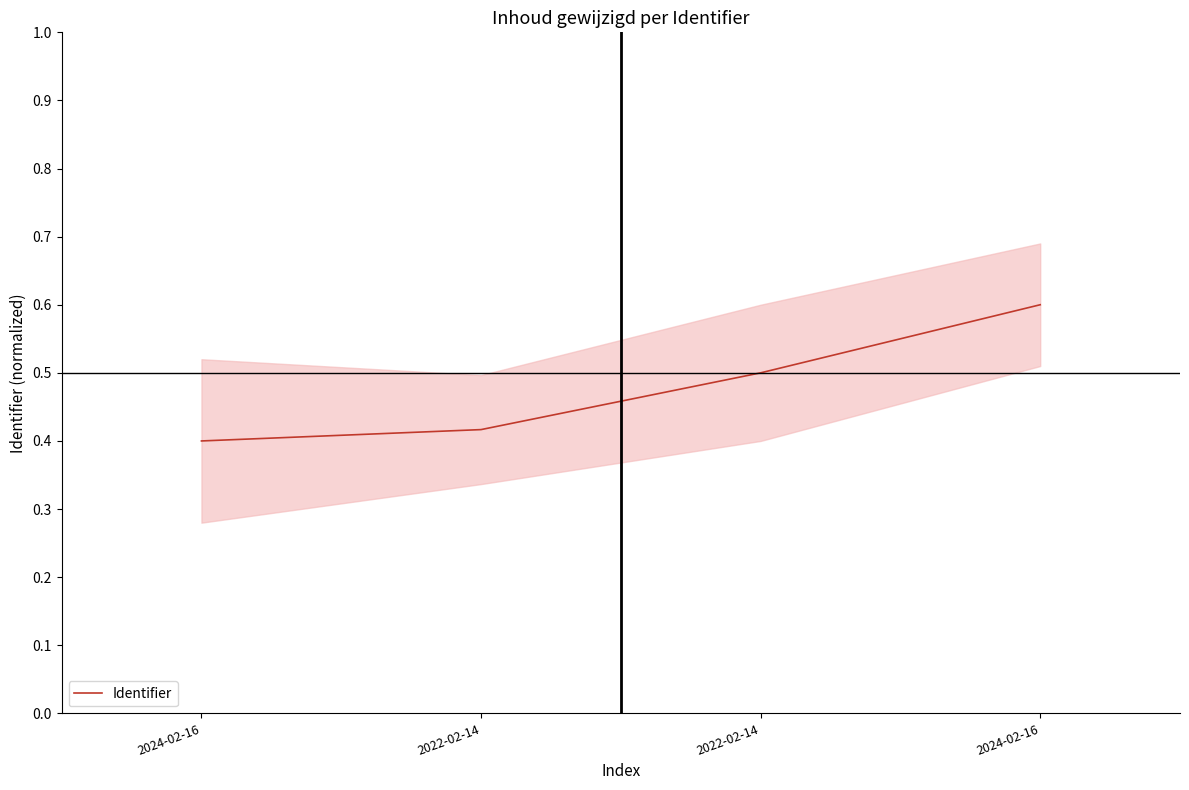

How many lines are shown in the chart?

1